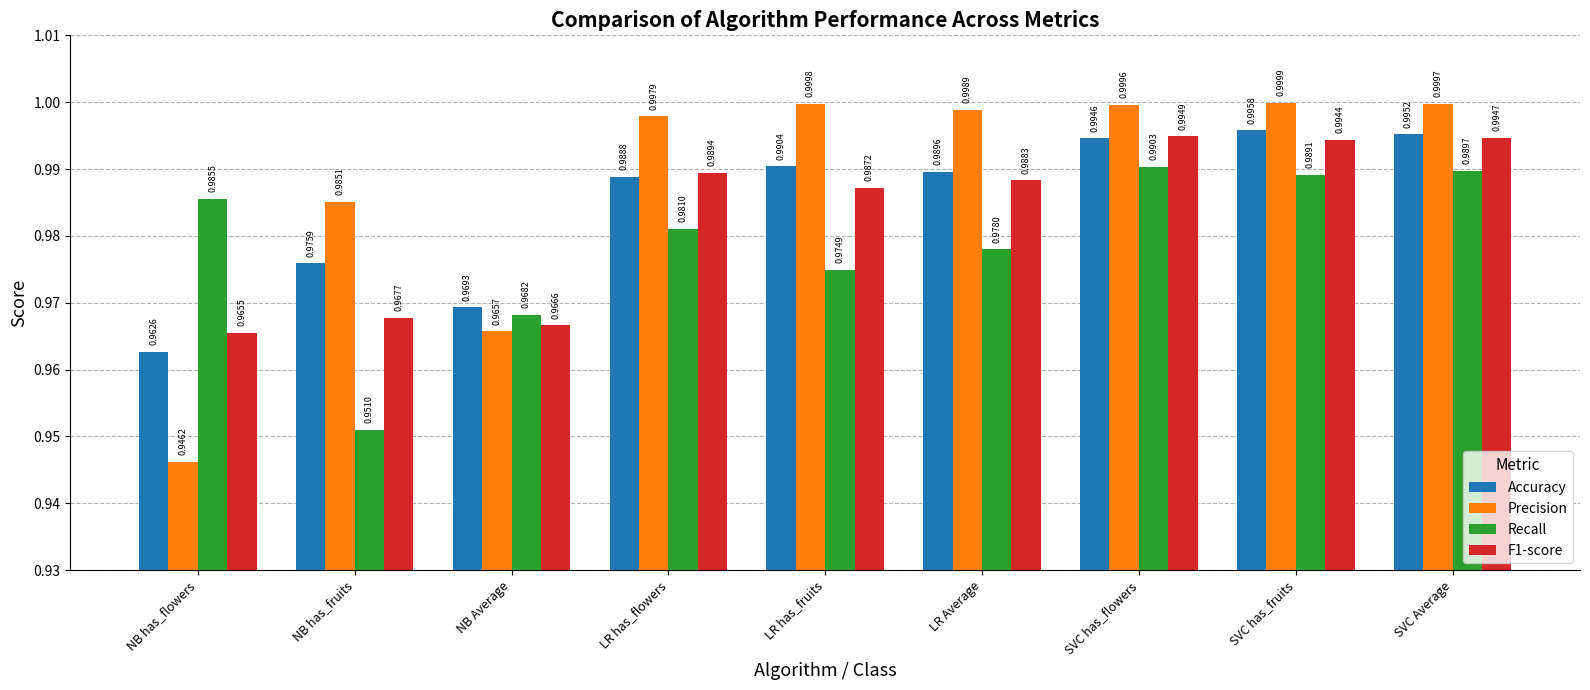

At which category is the sum across all series the highest?

SVC has_flowers